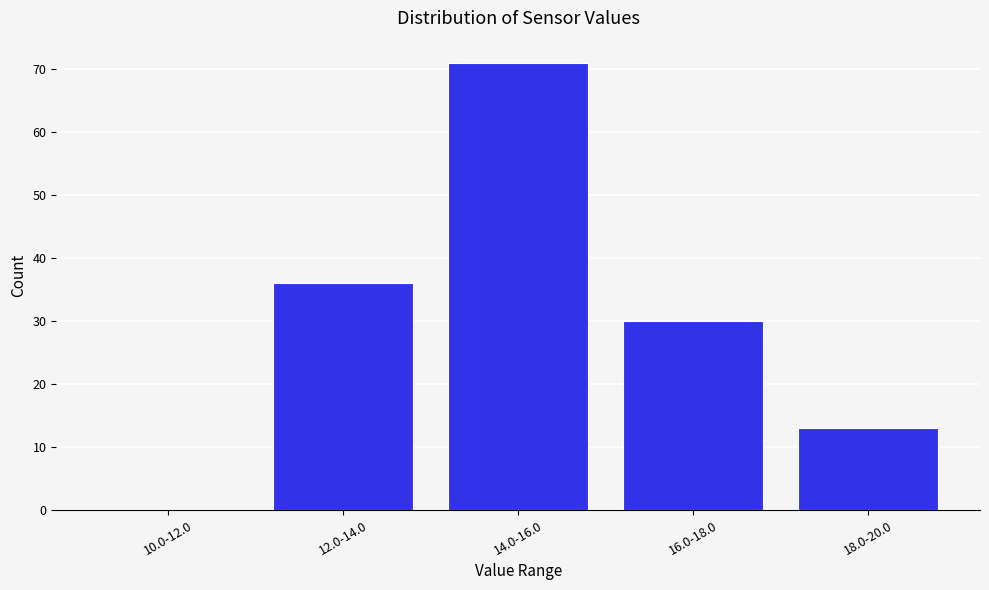

Reading left to right, transcribe all the data shown in this chart.

10.0-12.0=0	12.0-14.0=36	14.0-16.0=71	16.0-18.0=30	18.0-20.0=13